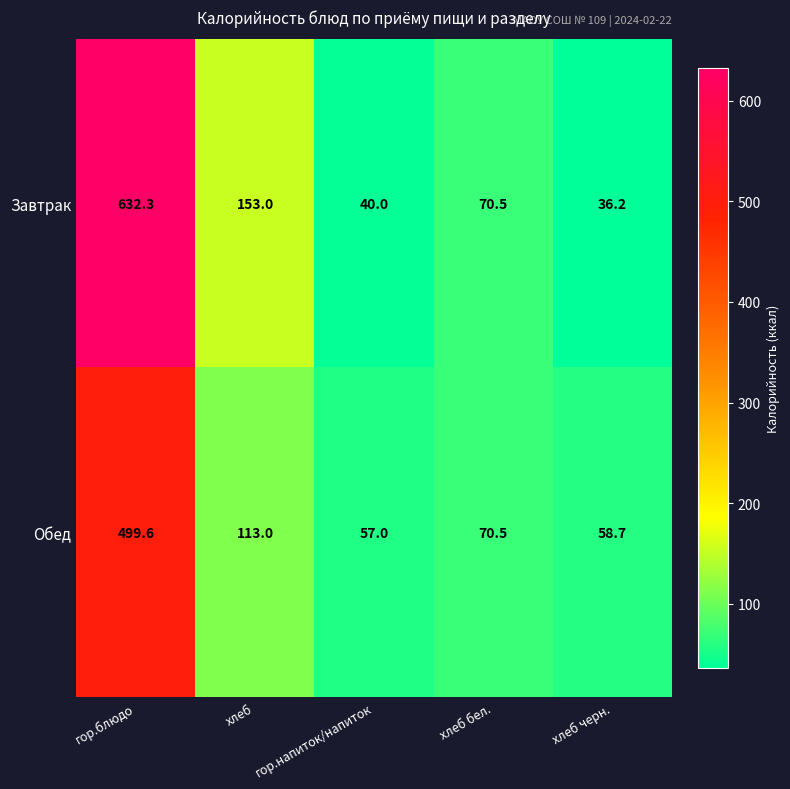

What is the greatest value displayed?

632.3